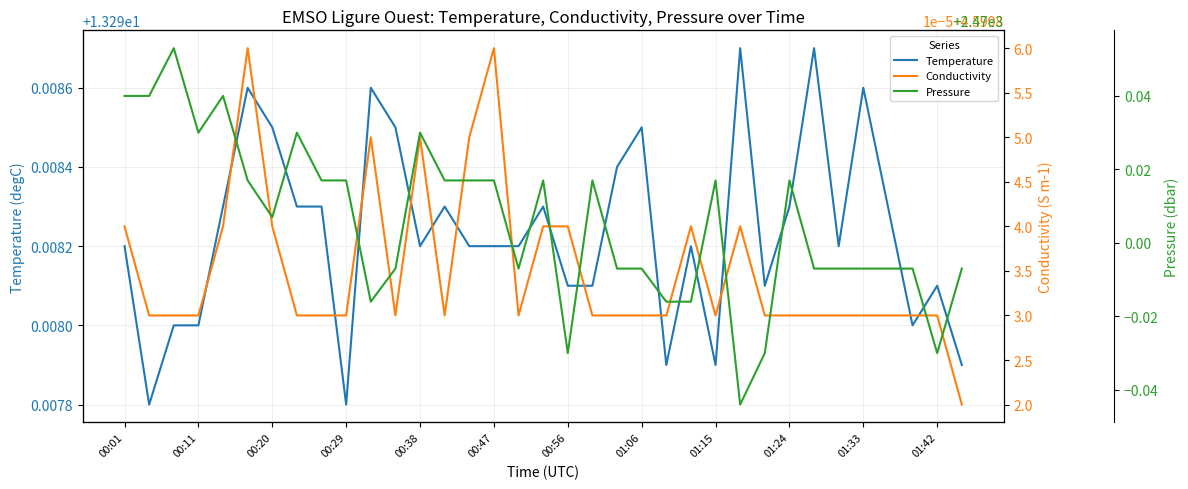

How many interior local peaks does the Conductivity series have?

6